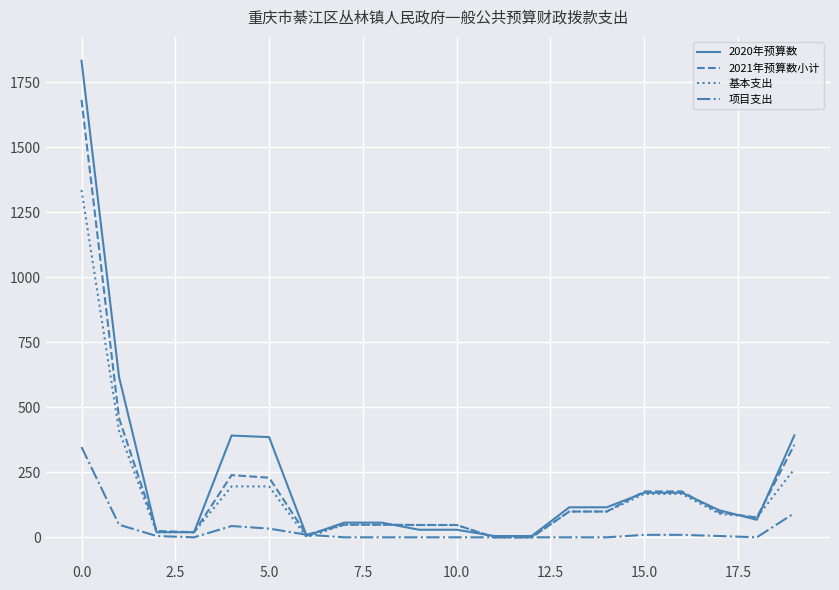

Which series has the widest spread of values?

2020年预算数